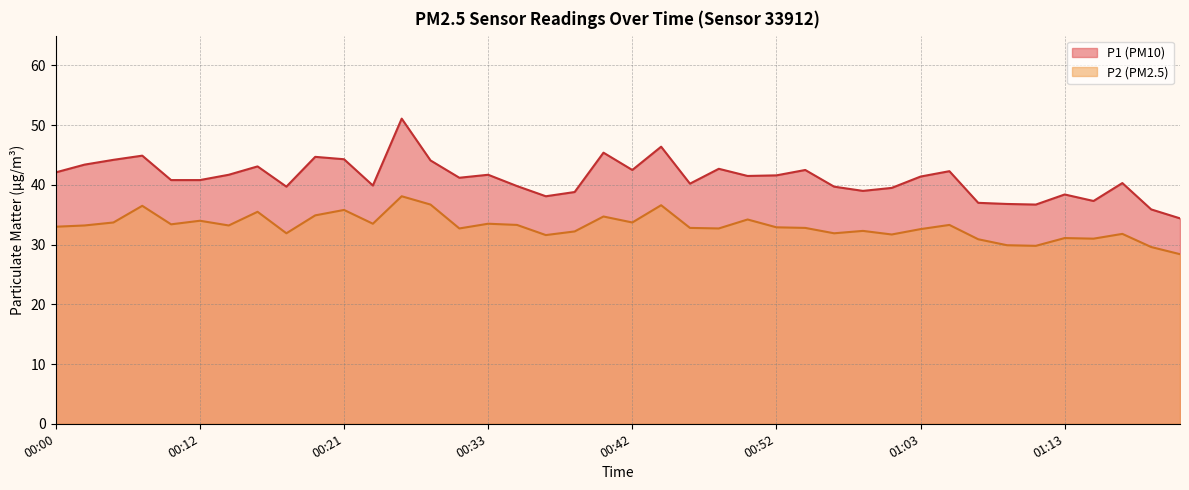

How many data points does each series have?

40